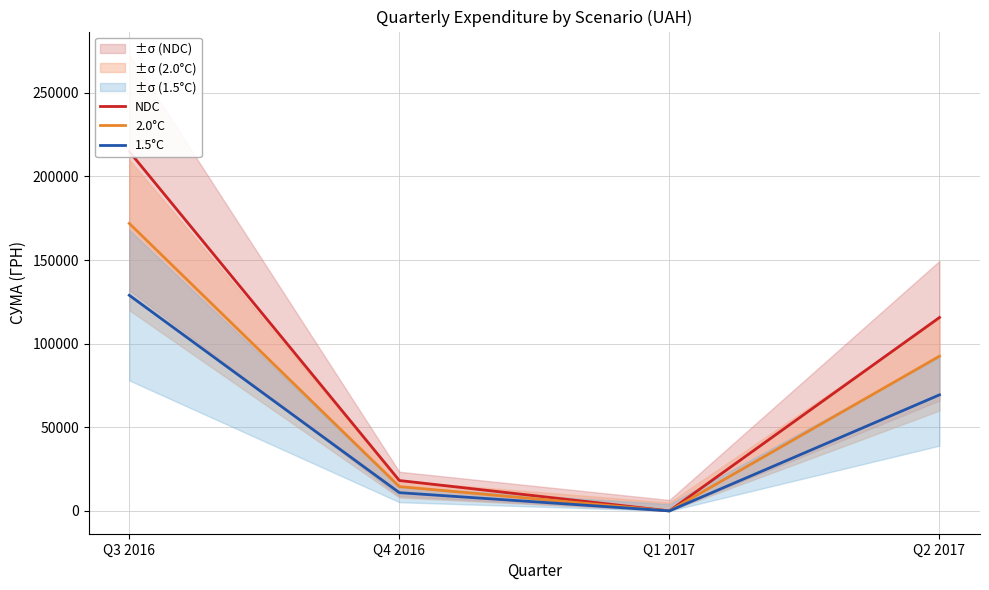

What is the label of the 4th point from the left?

Q2 2017